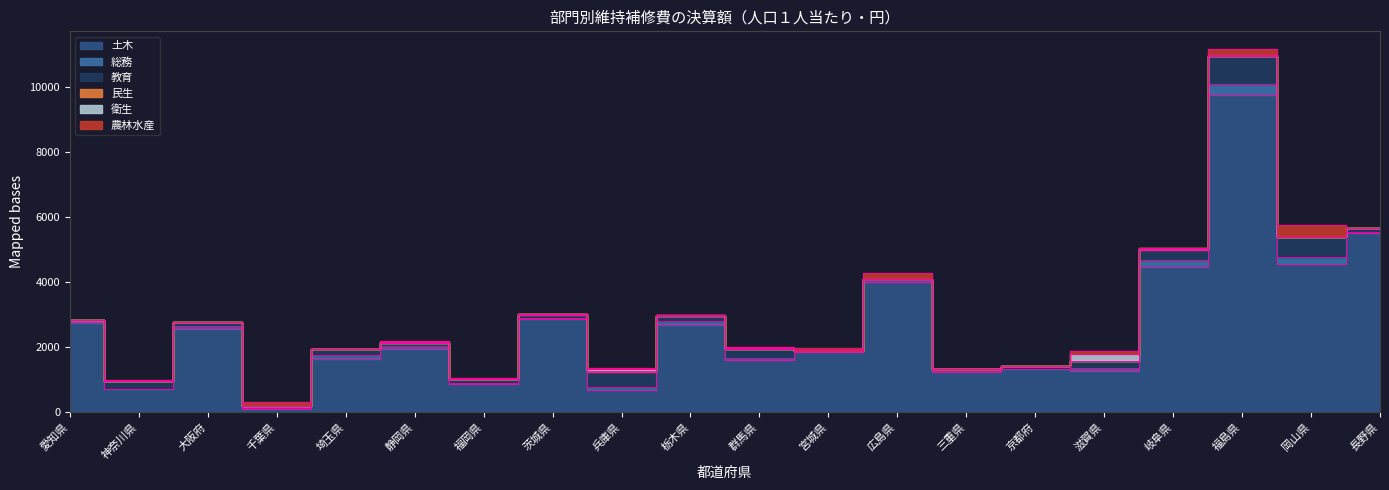

Between which two adjacent categories do 教育 and 衛生 first intersect?

京都府 and 滋賀県